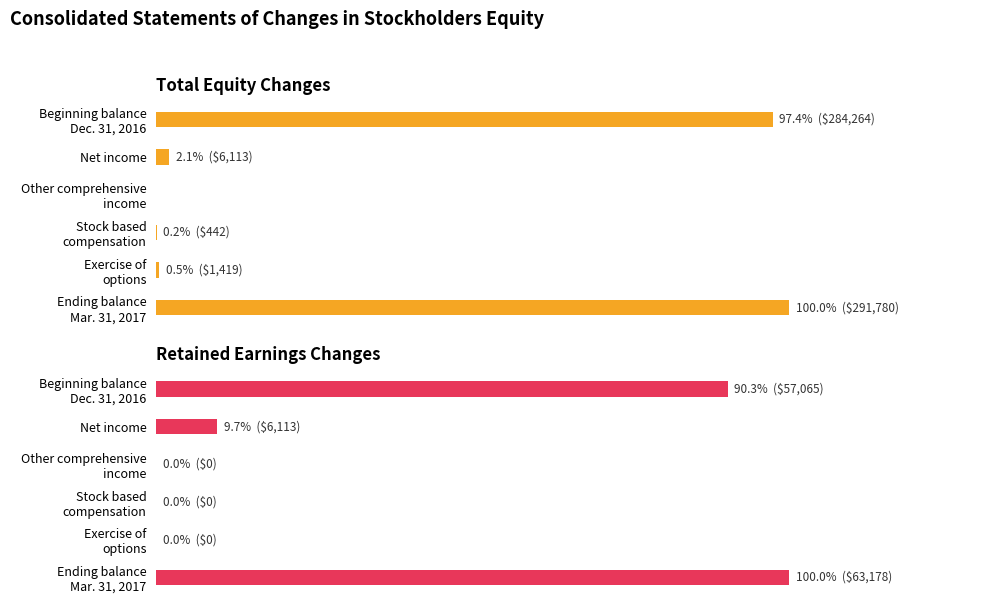

How many values in Retained Earnings are above zero?

3